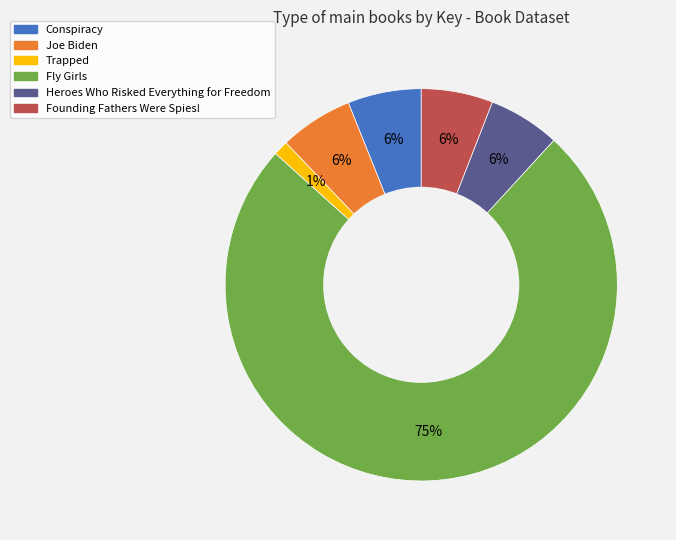

Combined, do Trapped and Founding Fathers Were Spies! account for over 50%?

No